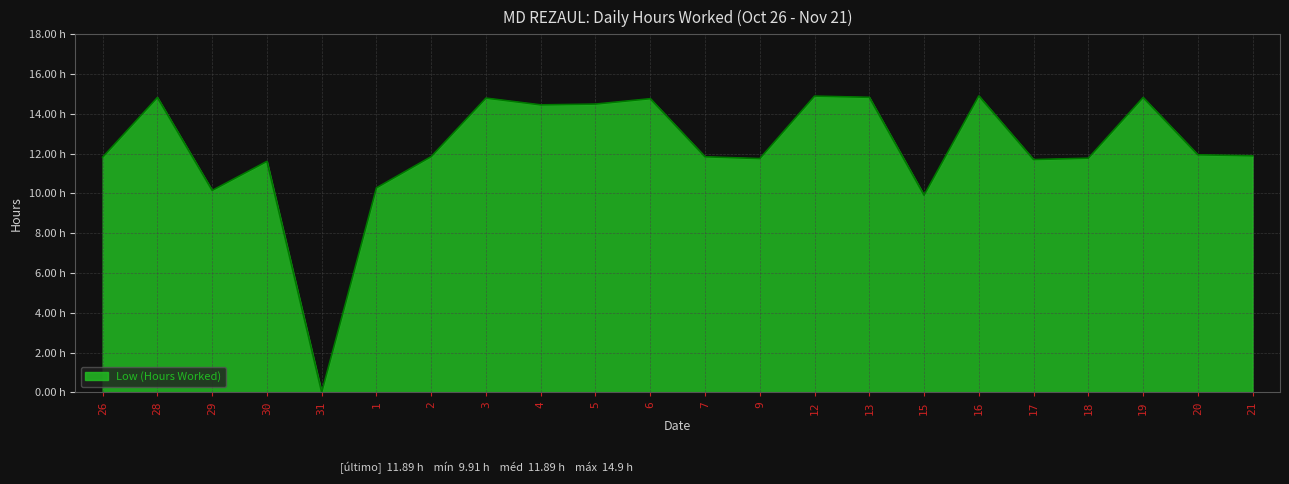

Is this an area chart (filled region under the line)?

Yes